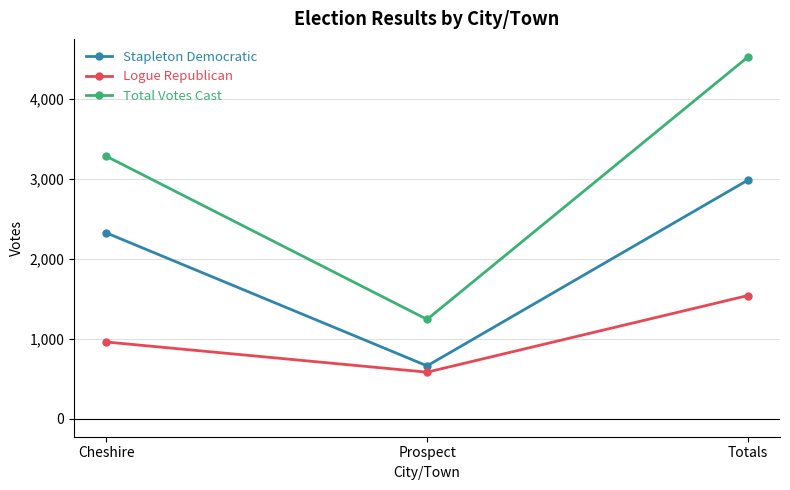

What is the greatest value displayed?

4530